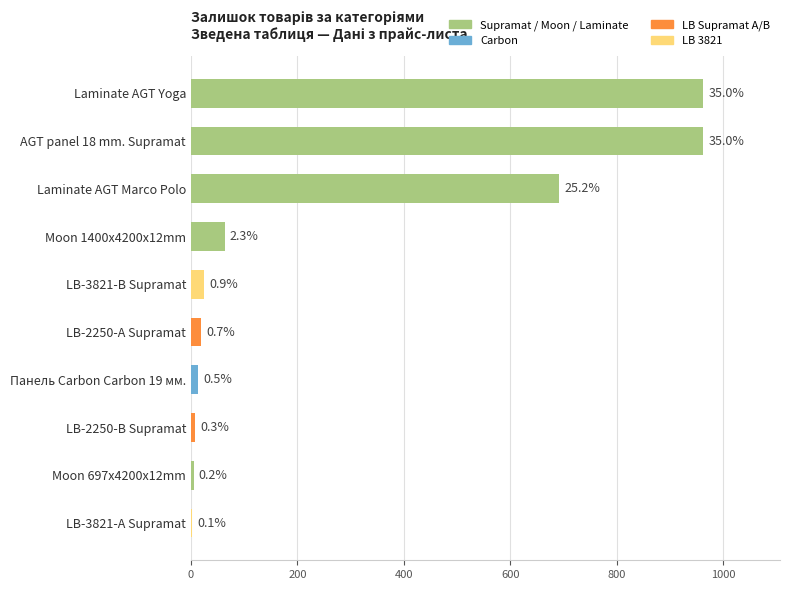

List the labels in order of value, smallest first.

LB-3821-А Supramat, Moon 697x4200x12mm, LB-2250-В Supramat, Панель Carbon Carbon 19 мм., LB-2250-А Supramat, LB-3821-В Supramat, Moon 1400x4200x12mm, Laminate AGT Marco Polo, AGT panel 18 mm. Supramat, Laminate AGT Yoga